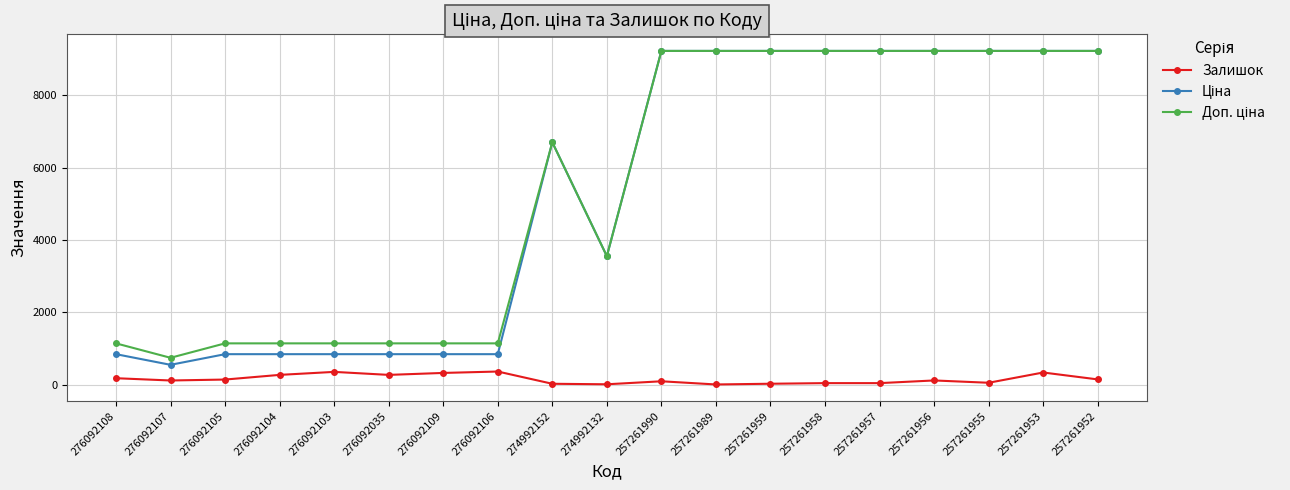

What is the difference between the highest and lowest values at 276092035?

872.4